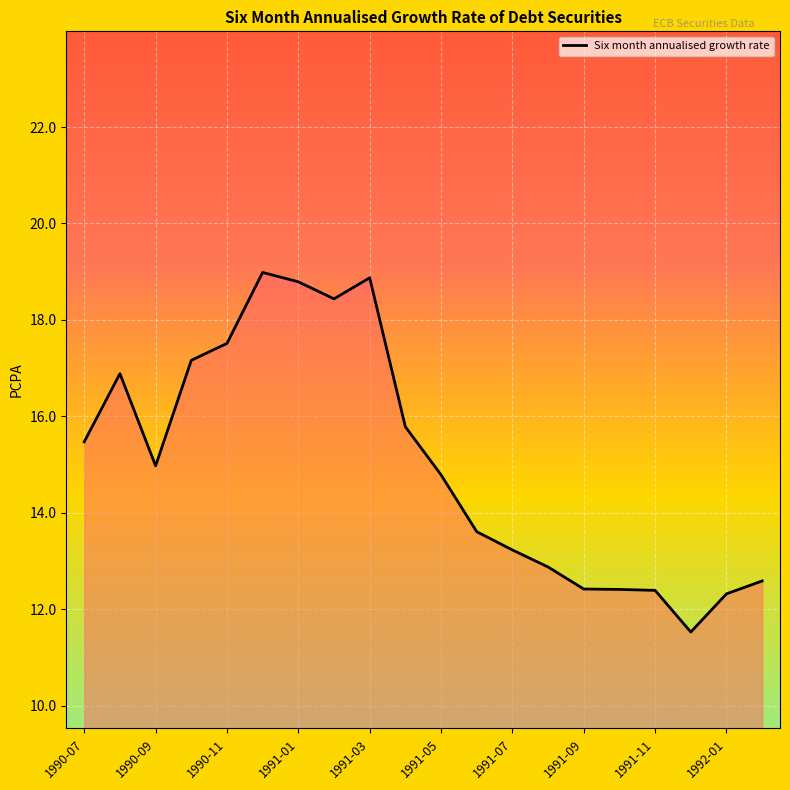

What is the maximum value shown in the chart?

19.0